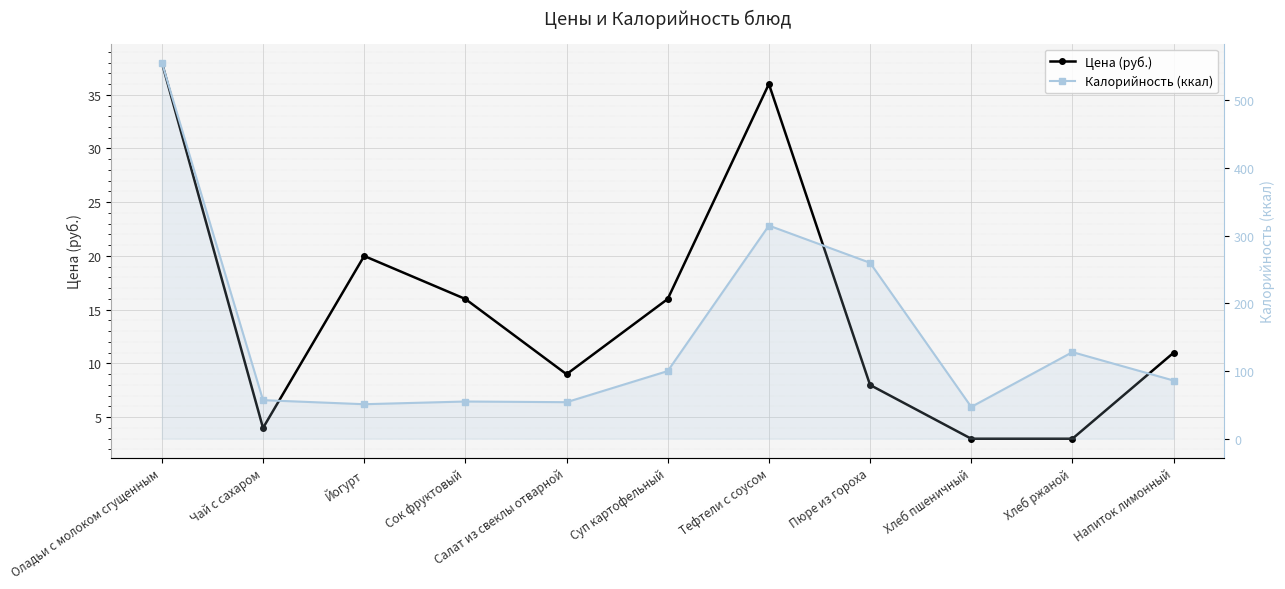

Where is the first local maximum for Цена (руб.)?

Йогурт